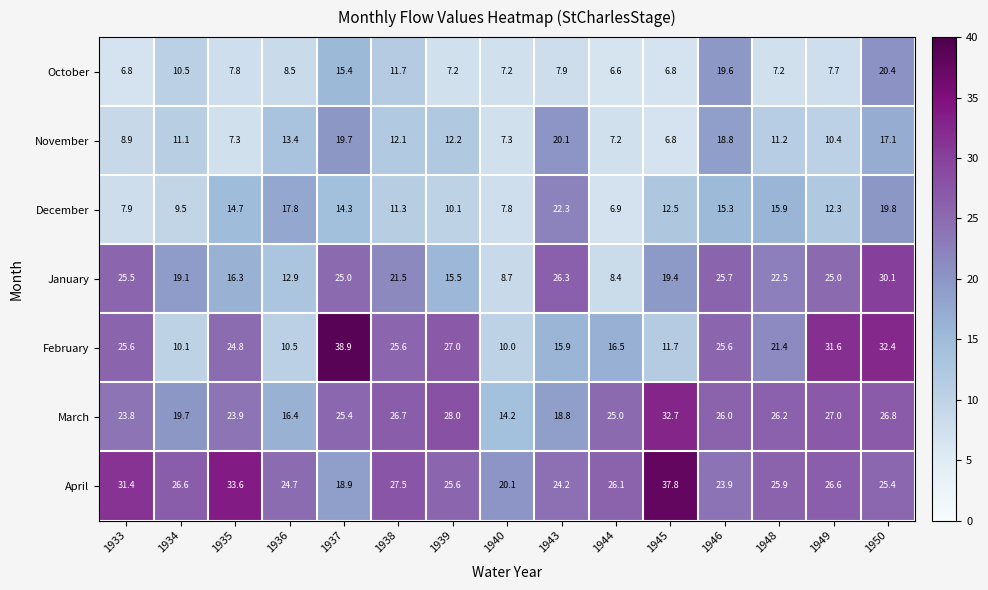

How many data points in February are less than 24?

7